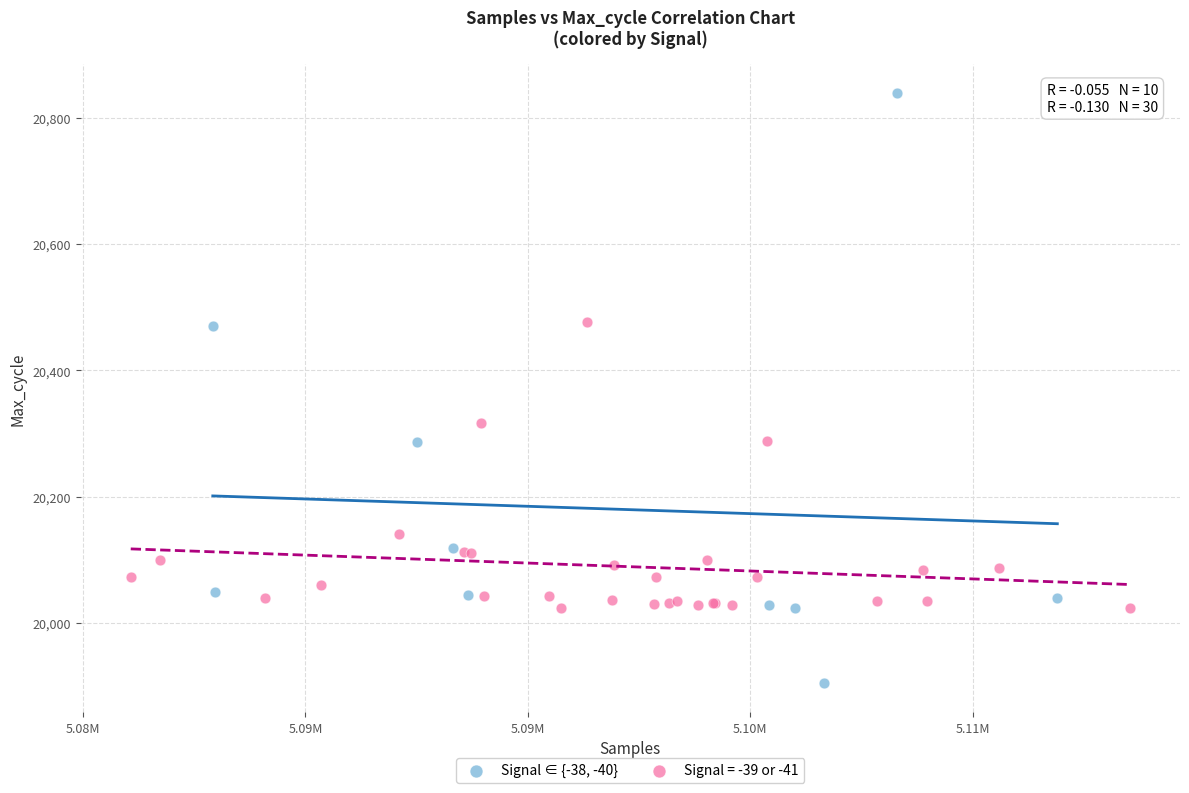

Which series contains the lowest Y value?

Signal ∈ {-38, -40}